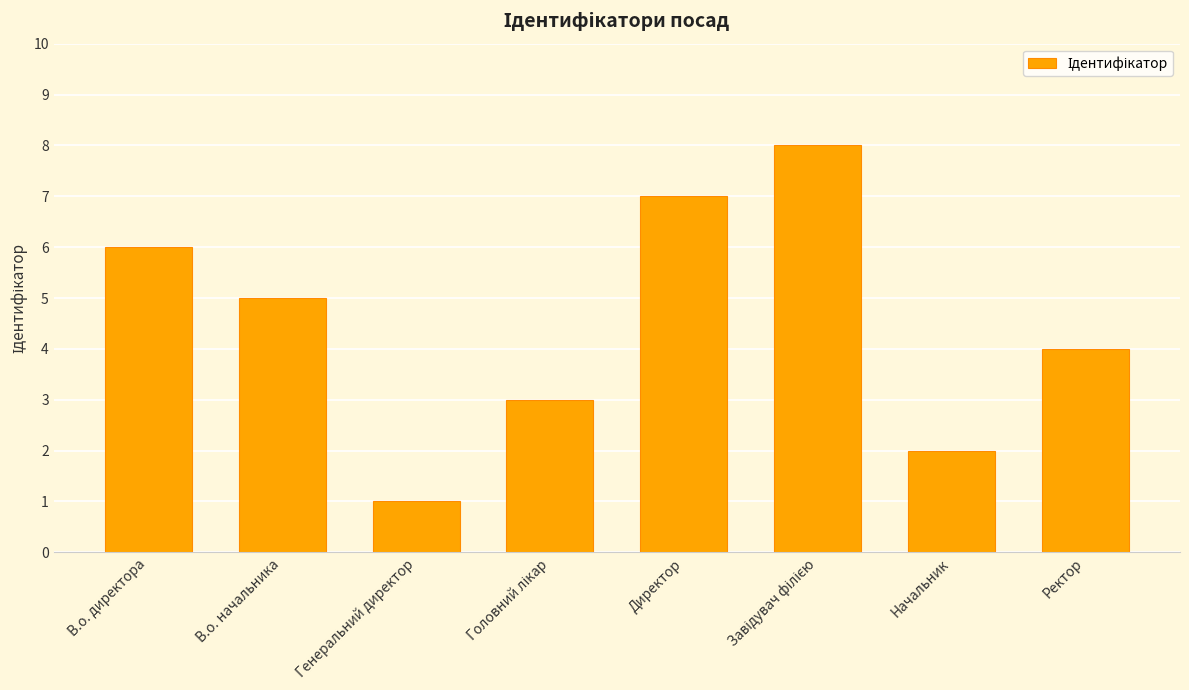

What is the label of the 6th bar from the right?

Генеральний директор